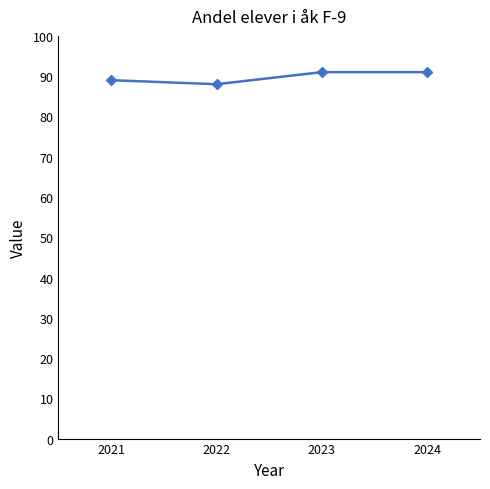

Reading left to right, what are all the values shown in this chart?

2021=89	2022=88	2023=91	2024=91